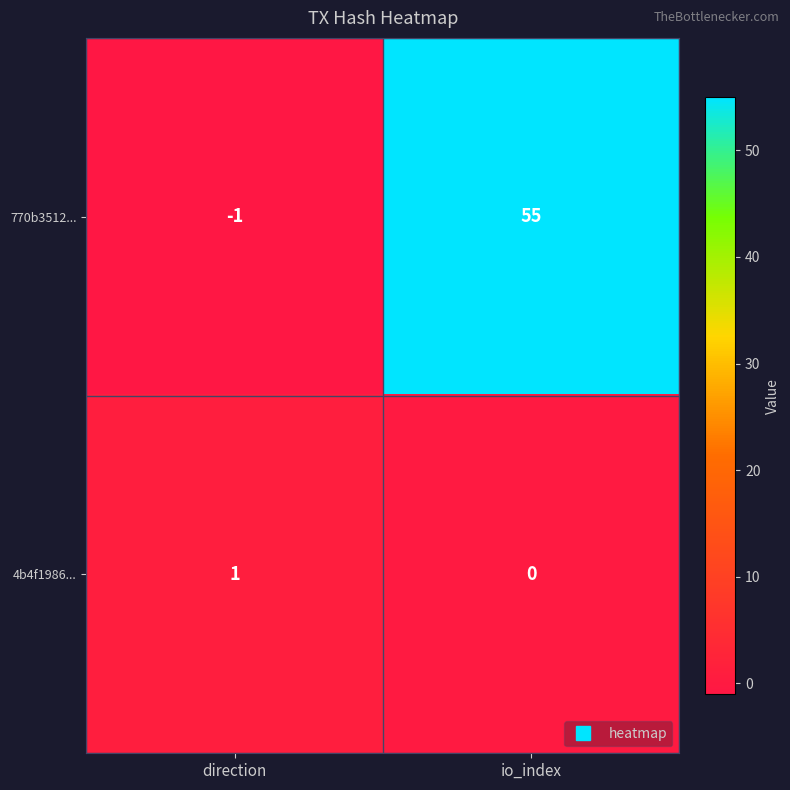

What is the difference between the 770b3512... values at direction and io_index?

56